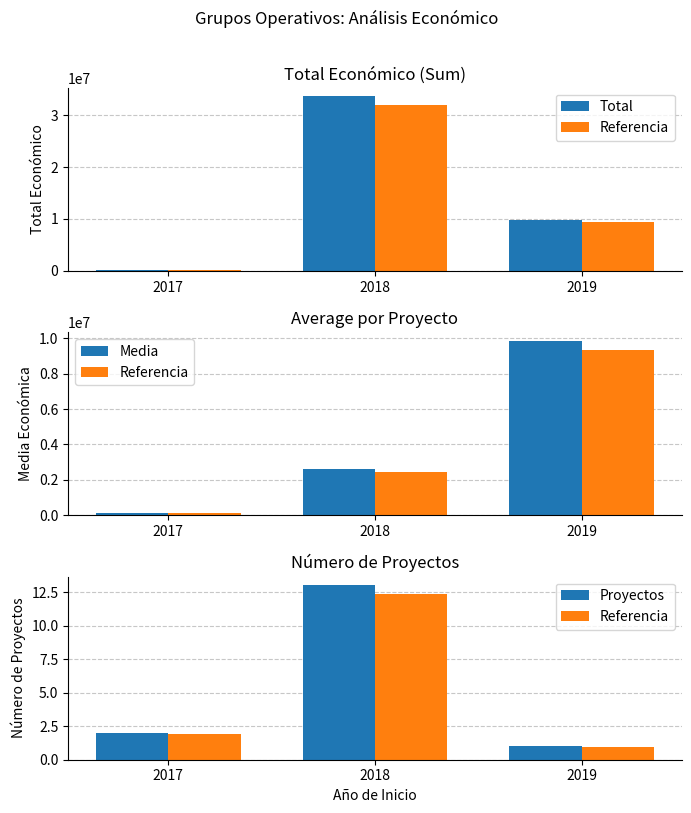

Is it true that Proyectos equals 1.0 at 2019?

True